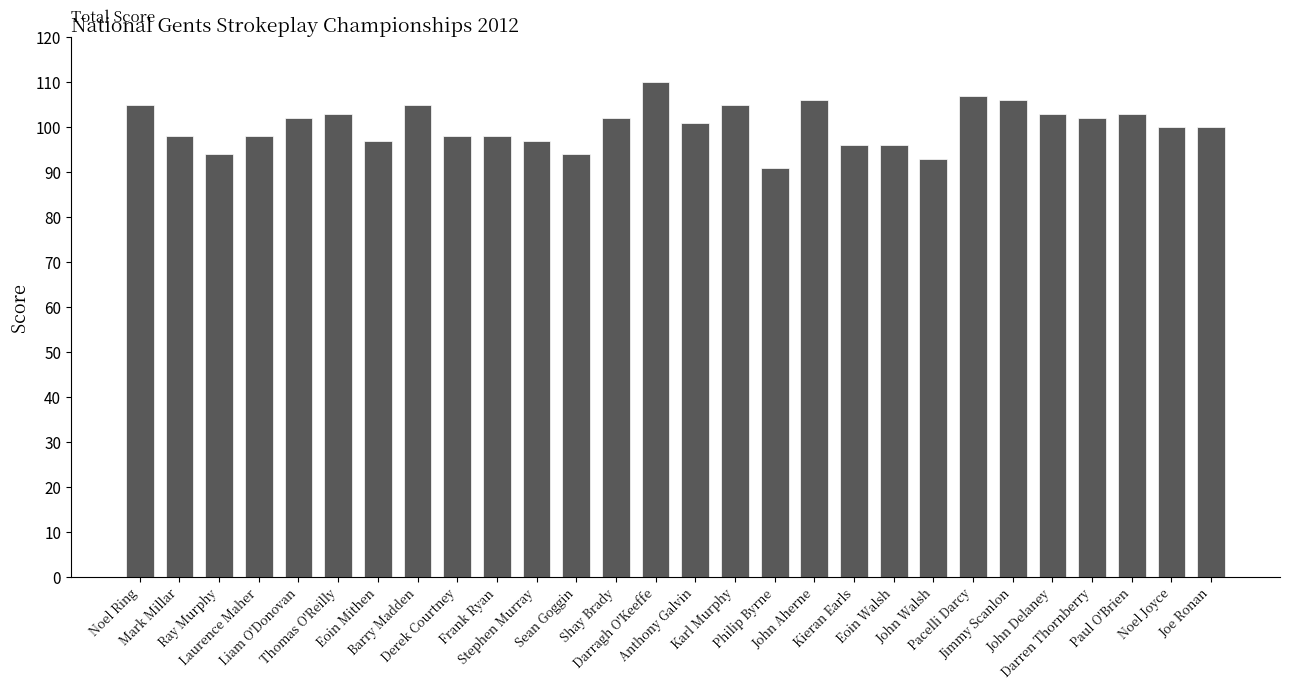

The value at Shay Brady is 43. True or false?

False